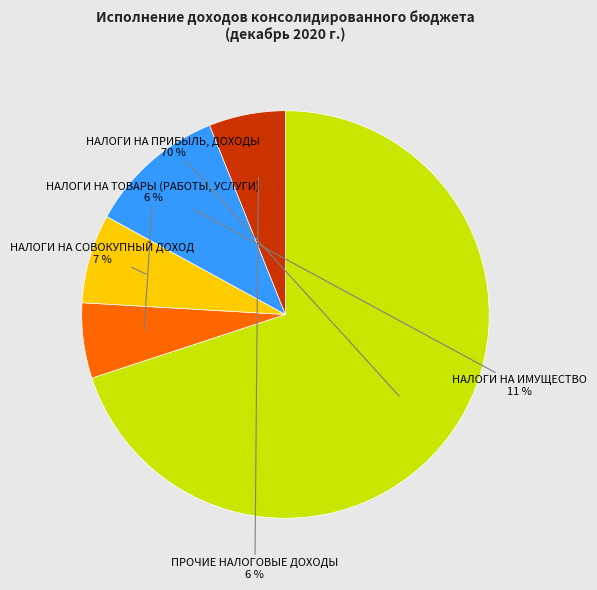

Is there any slice that represents more than half of the pie?

Yes